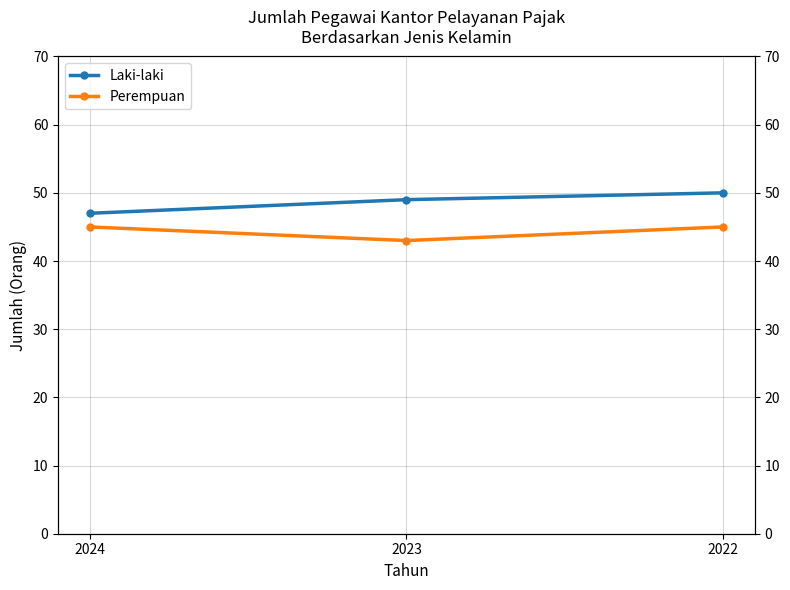

What is the sum of all Perempuan values?

133